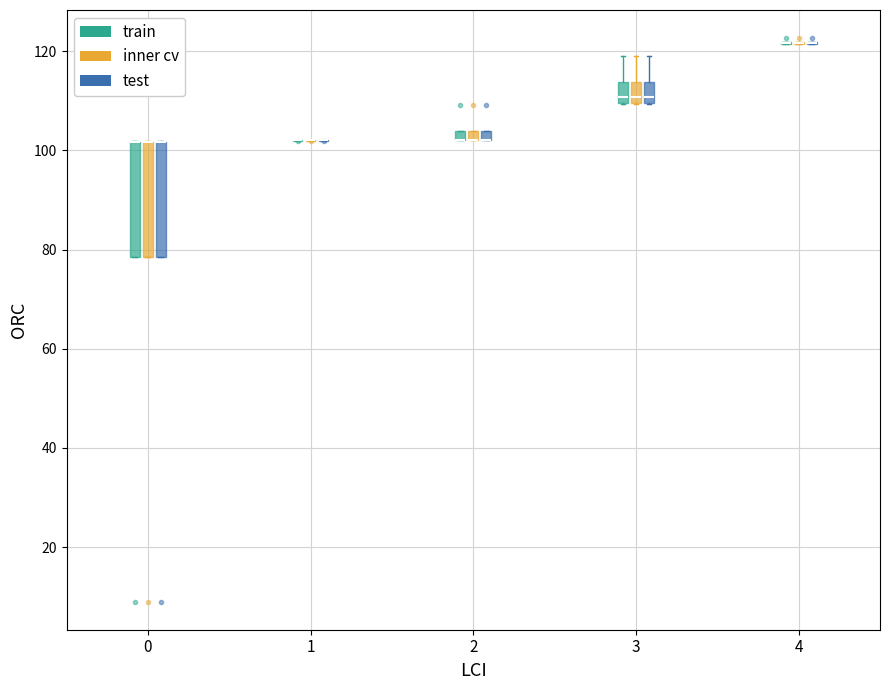

Where is the upper edge of the box for 2 (train) on the y-axis? The values are not printed on the chart, so give them approximately, as read against the axis.

104